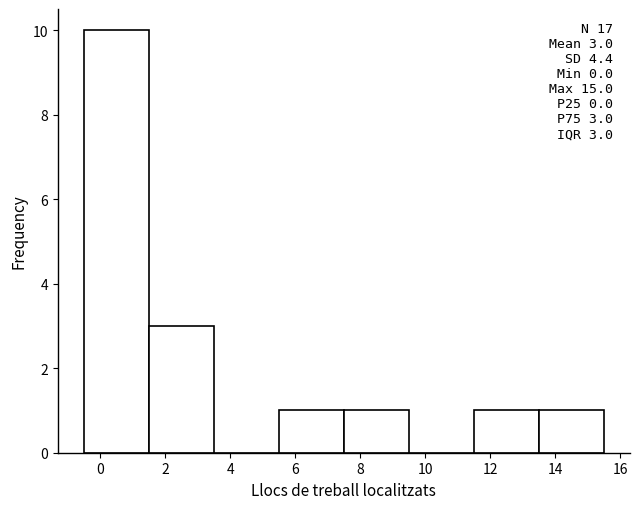

Over which range of the x-axis is the bar tallest?

-0.5 to 1.5